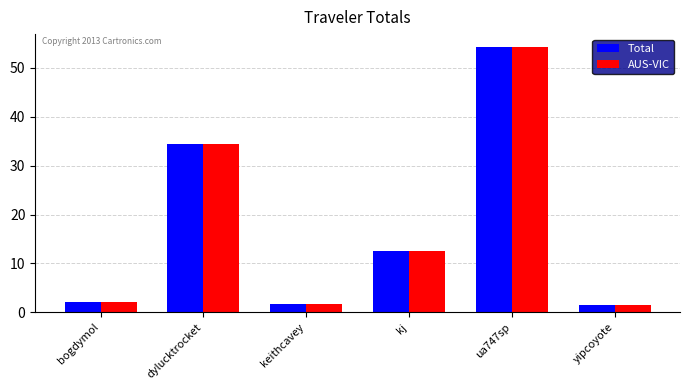

At which label is AUS-VIC closest to 27?

dylucktrocket